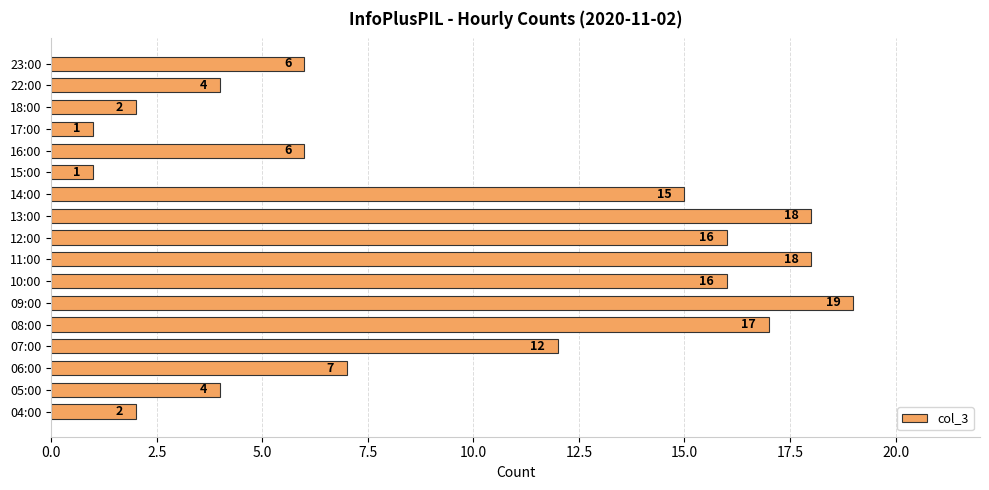

Reading top to bottom, extract all data points from this chart.

6	4	2	1	6	1	15	18	16	18	16	19	17	12	7	4	2